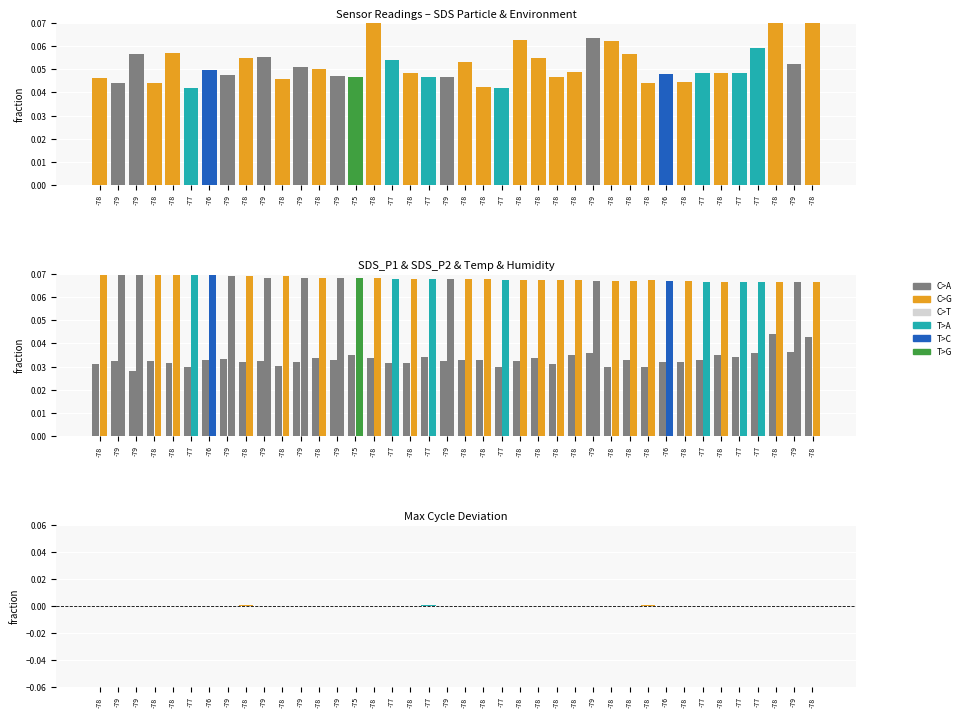

Between -78 and -77, which is larger?

-78